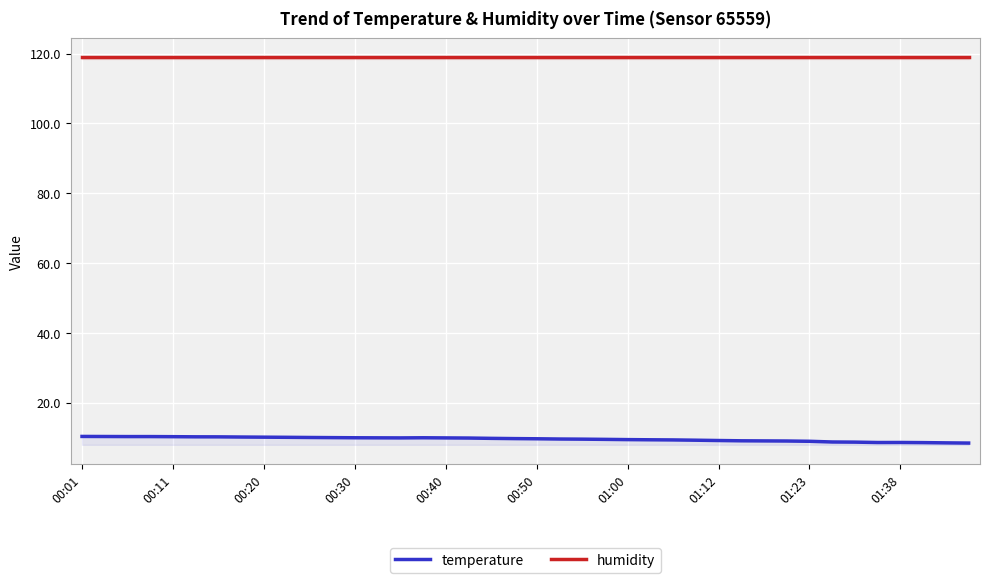

What is the sum of the temperature values at 17 and 00:01?

20.3